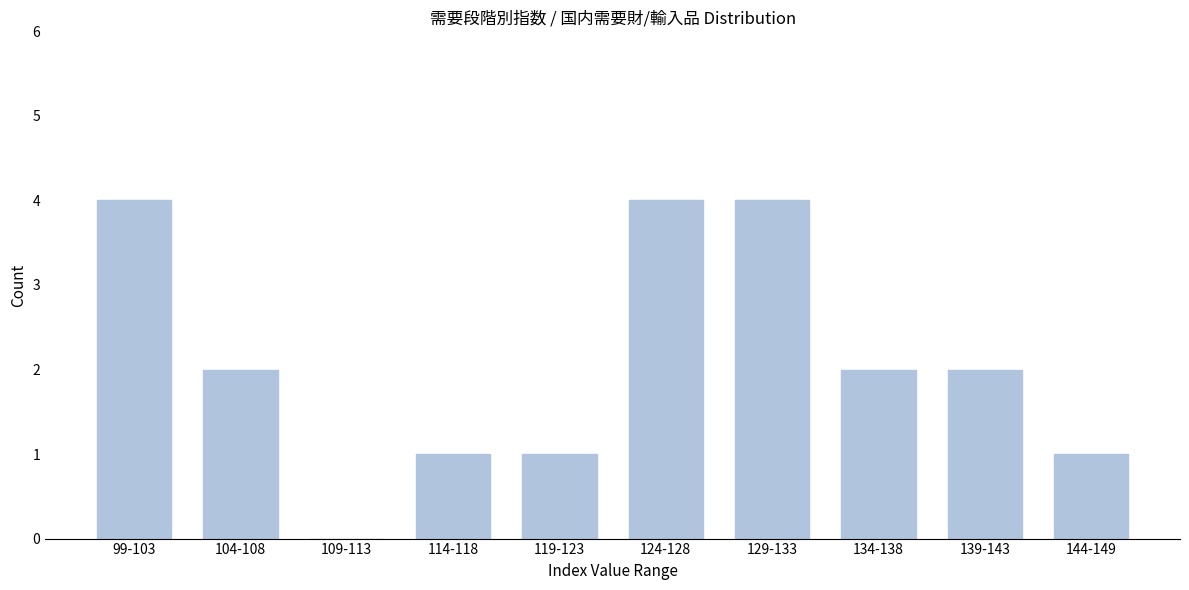

Reading left to right, what are all the values shown in this chart?

99-103=4	104-108=2	109-113=0	114-118=1	119-123=1	124-128=4	129-133=4	134-138=2	139-143=2	144-149=1